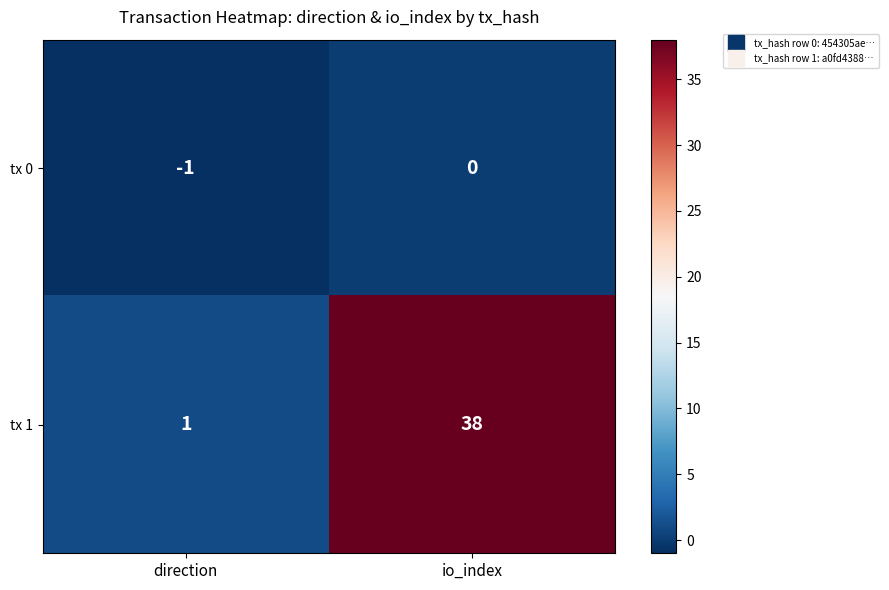

Is it true that tx 0 equals 0 at io_index?

True